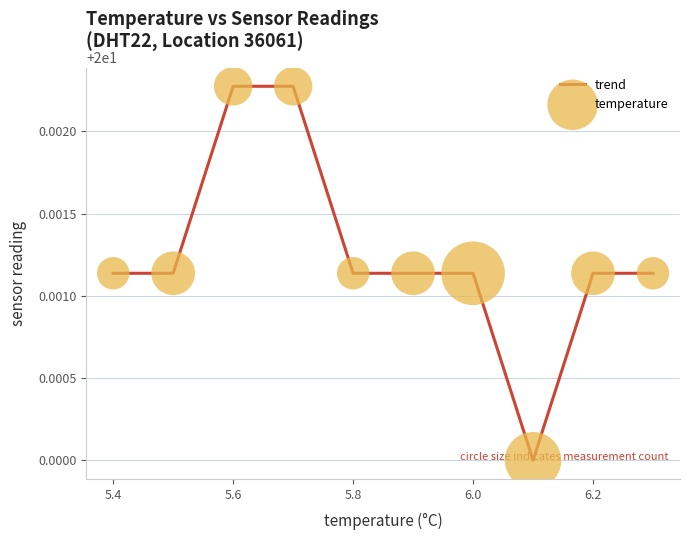

How many lines are shown in the chart?

1